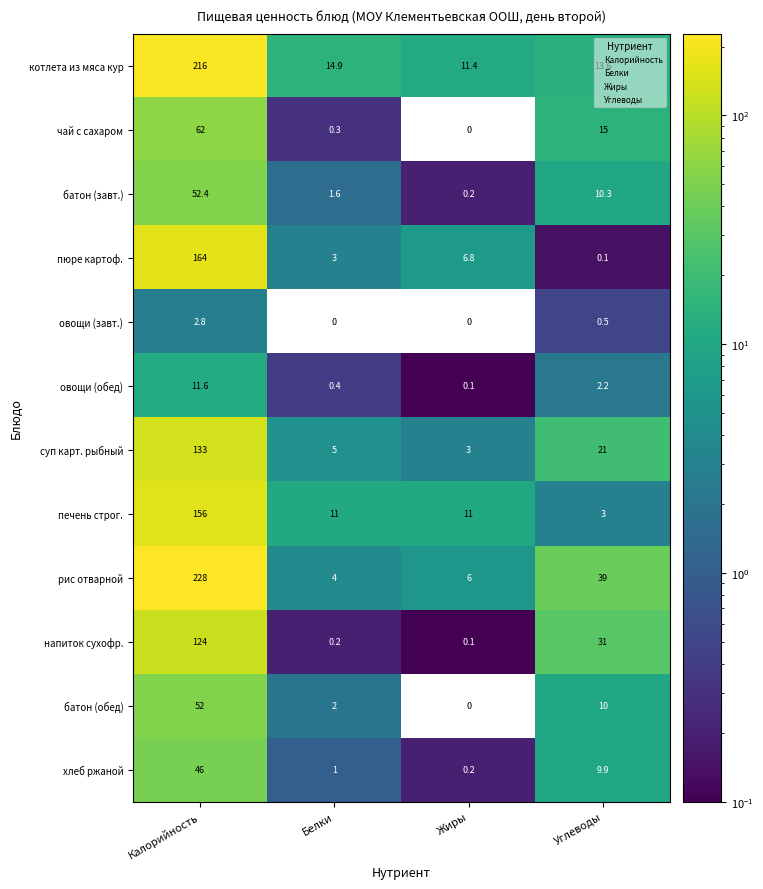

What is the difference between the maximum and minimum values in the котлета из мяса кур series?

204.6